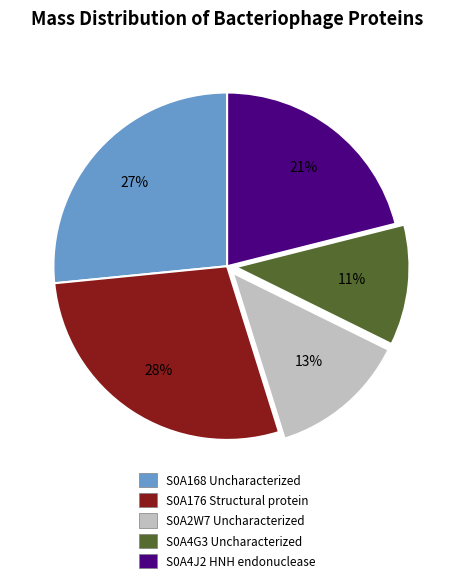

Between S0A2W7 Uncharacterized and S0A176 Structural protein, which is larger?

S0A176 Structural protein